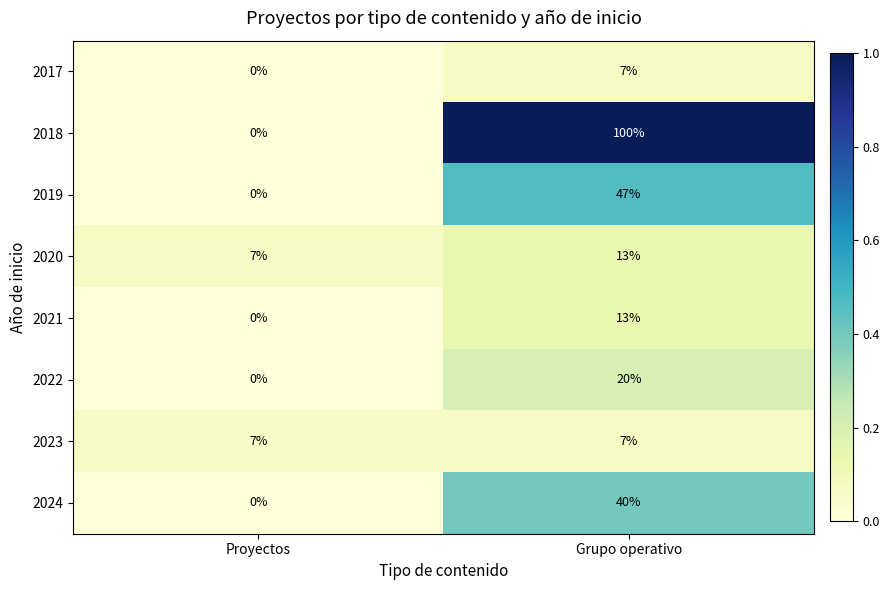

List the labels in order of 2021 value, largest first.

Grupo operativo, Proyectos